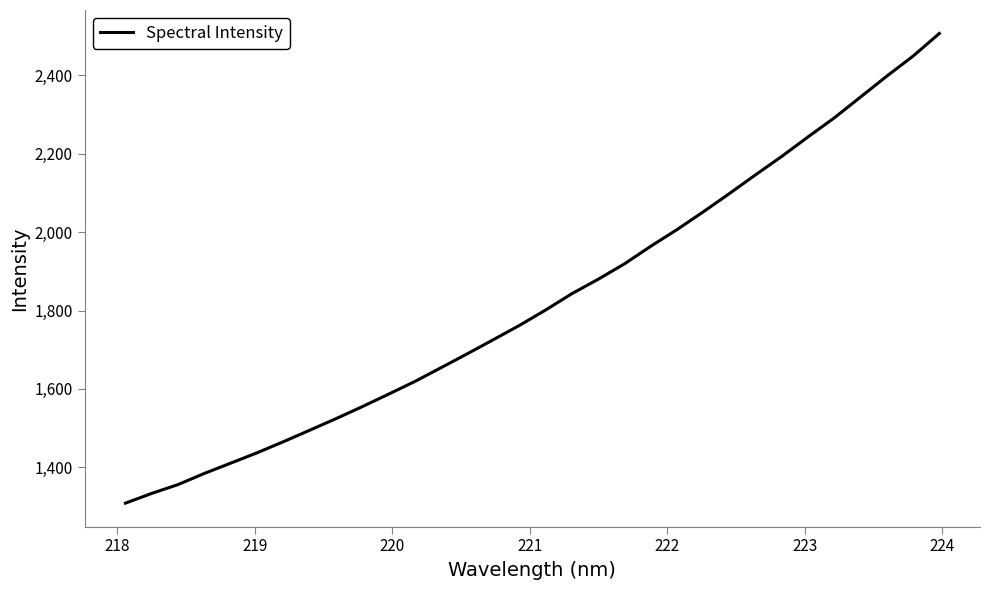

What is the maximum value shown in the chart?

2507.1